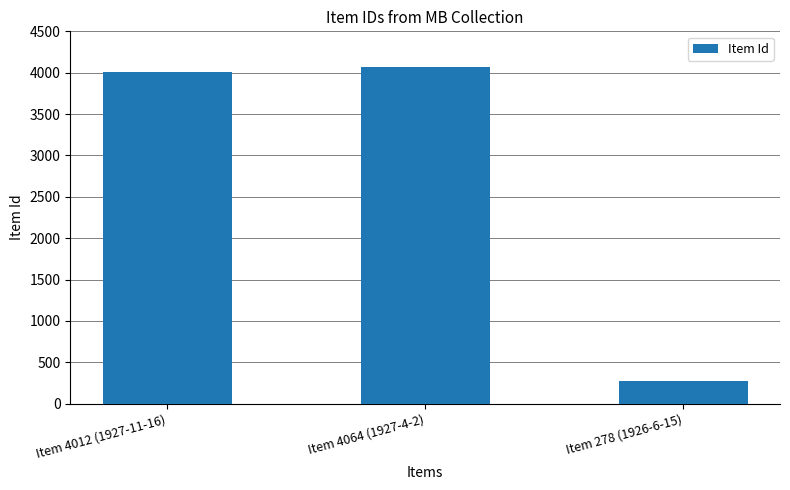

At which label is the value closest to 2171?

Item 4012 (1927-11-16)